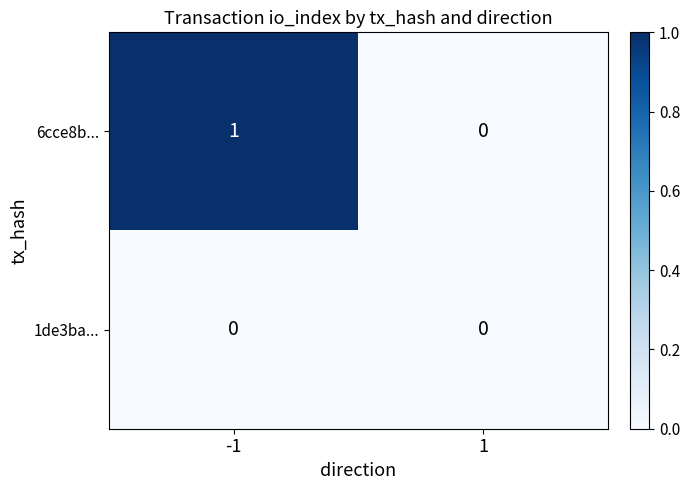

How many data points does each series have?

2